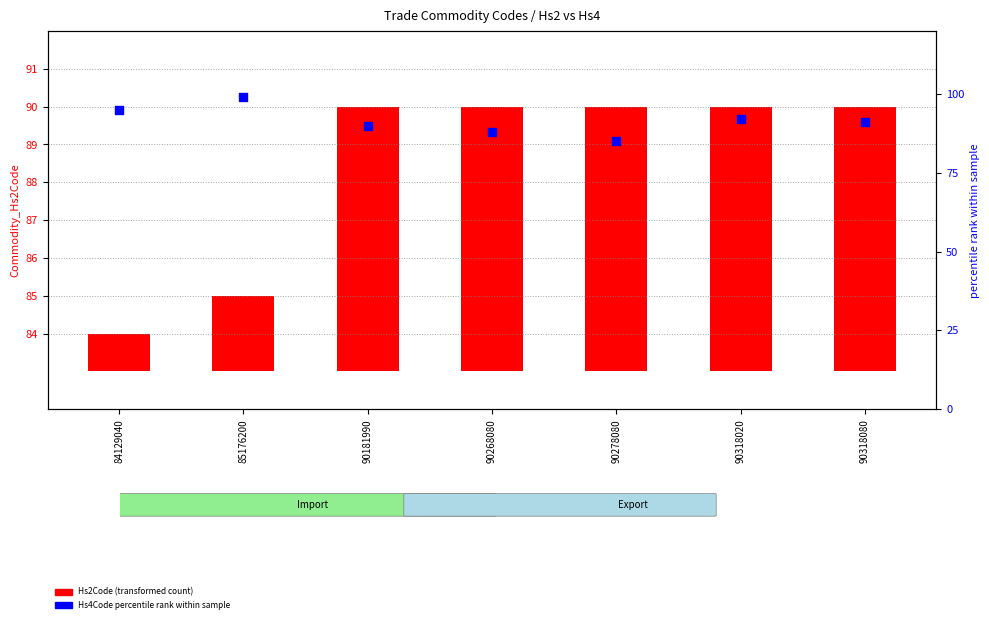

Which series has the largest Y range (max minus min)?

Hs4Code percentile rank